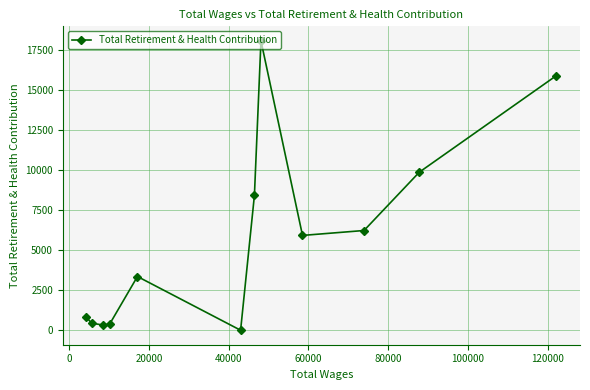

What is the greatest value displayed?

18044